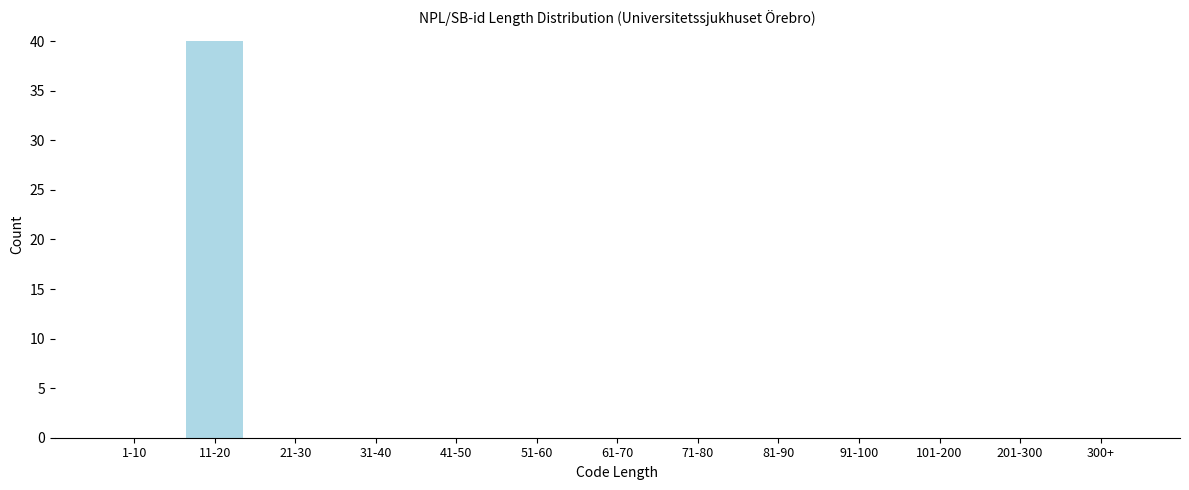

Reading left to right, transcribe all the data shown in this chart.

1-10=0	11-20=40	21-30=0	31-40=0	41-50=0	51-60=0	61-70=0	71-80=0	81-90=0	91-100=0	101-200=0	201-300=0	300+=0